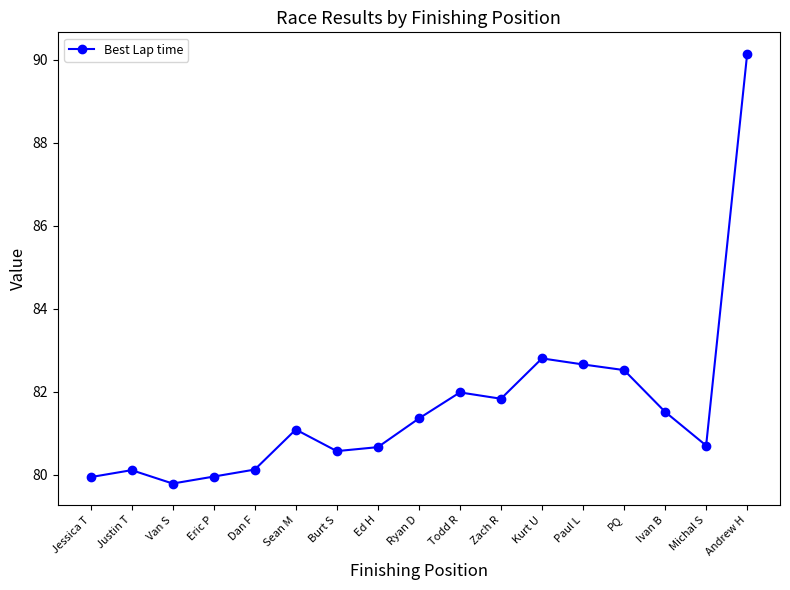

What is the maximum value shown in the chart?

90.1